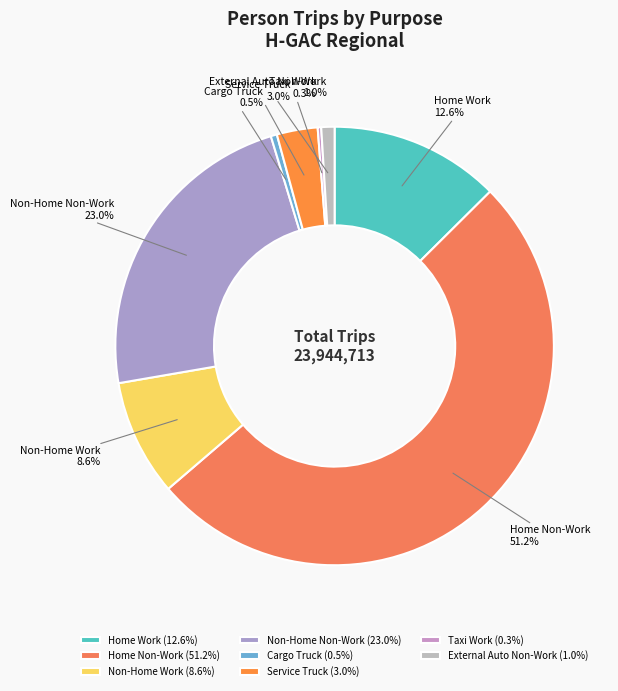

To the nearest percent, what is the difference between the largest and smallest slice percentages?

51%